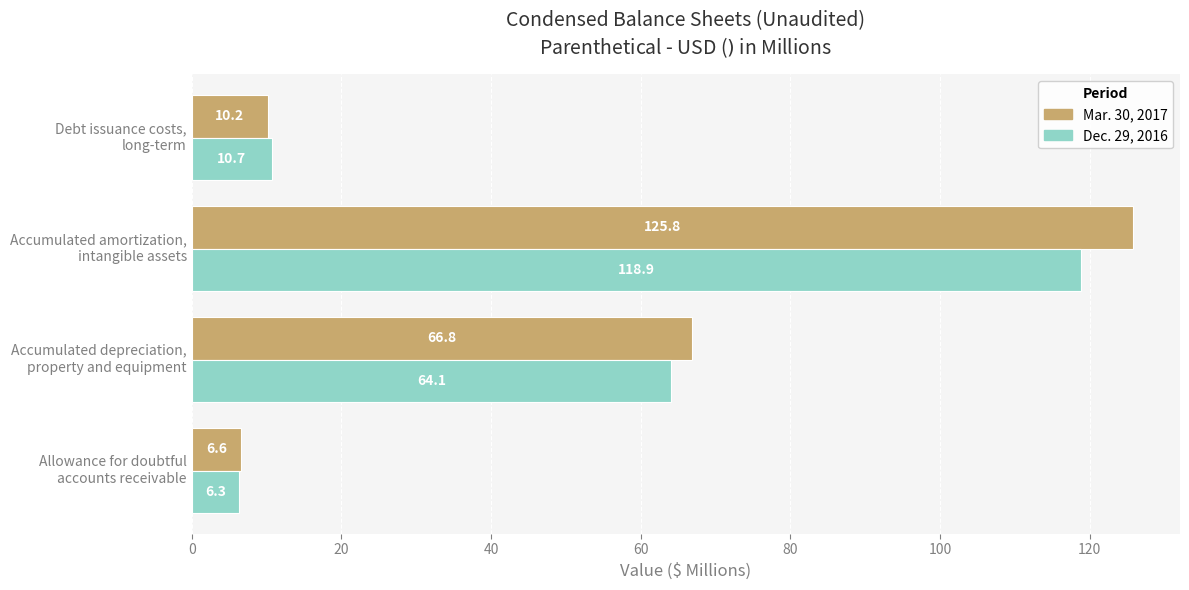

List the series in order of their overall mean, highest first.

Mar. 30, 2017, Dec. 29, 2016